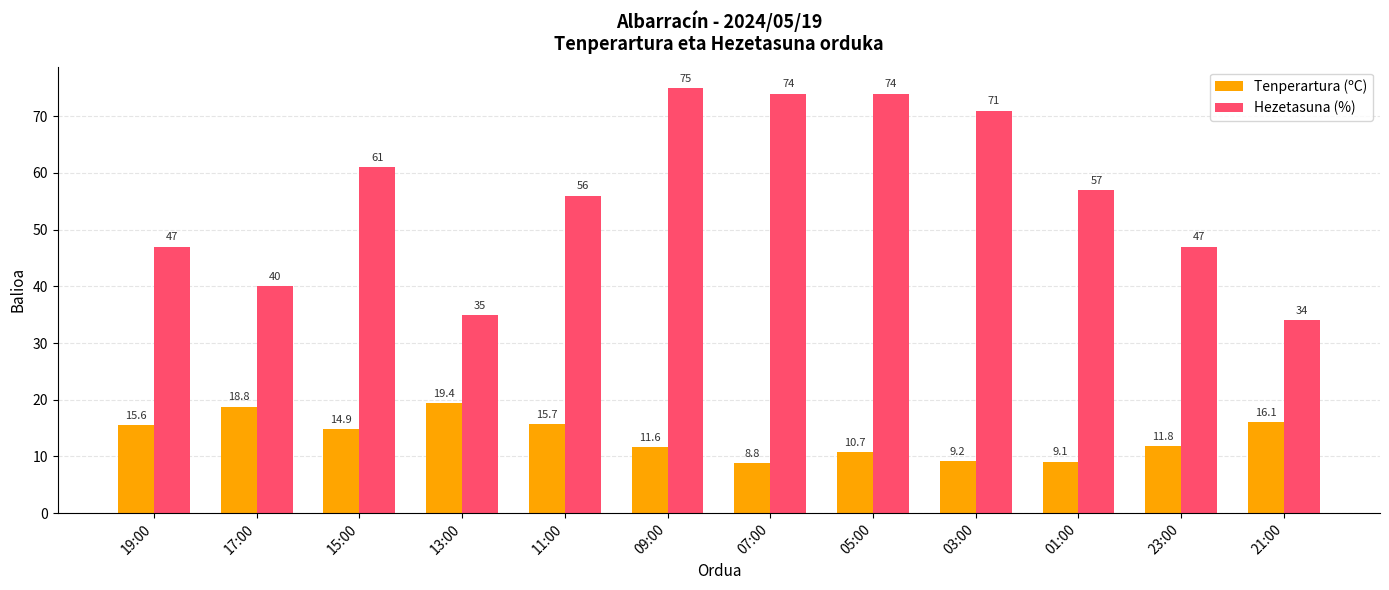

What is the difference between the maximum and minimum values in the Hezetasuna (%) series?

41.0